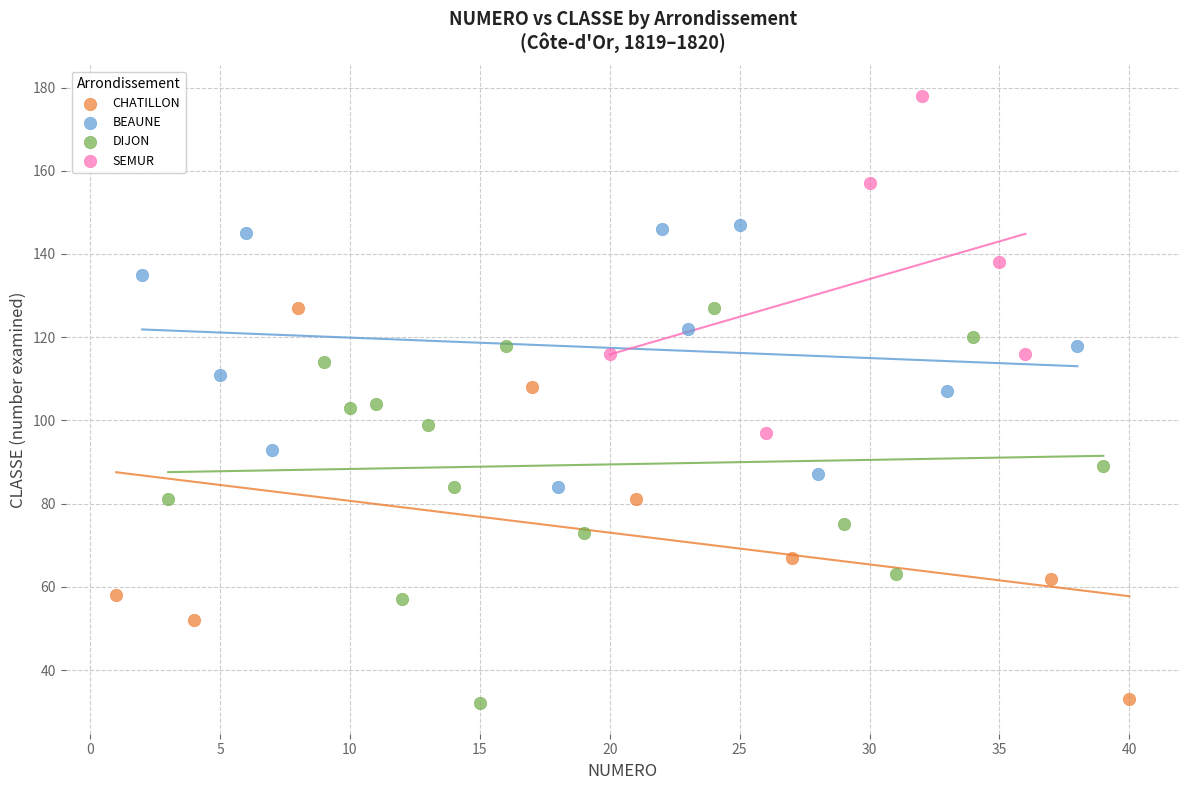

Which series reaches the maximum Y coordinate?

SEMUR